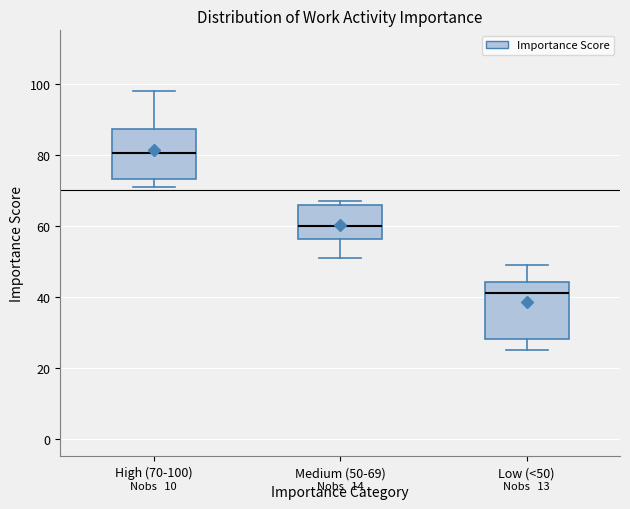

Reading left to right, transcribe this box plot: for each box, give where its median line is, the range the box spans, and where its two whiskers end, as read against the y-axis. The values are not printed on the chart, so give them approximately, as read against the axis.

High (70-100): median 80, box 74 to 88, whiskers 72 to 98
Medium (50-69): median 60, box 56 to 66, whiskers 52 to 68
Low (<50): median 42, box 28 to 44, whiskers 26 to 50